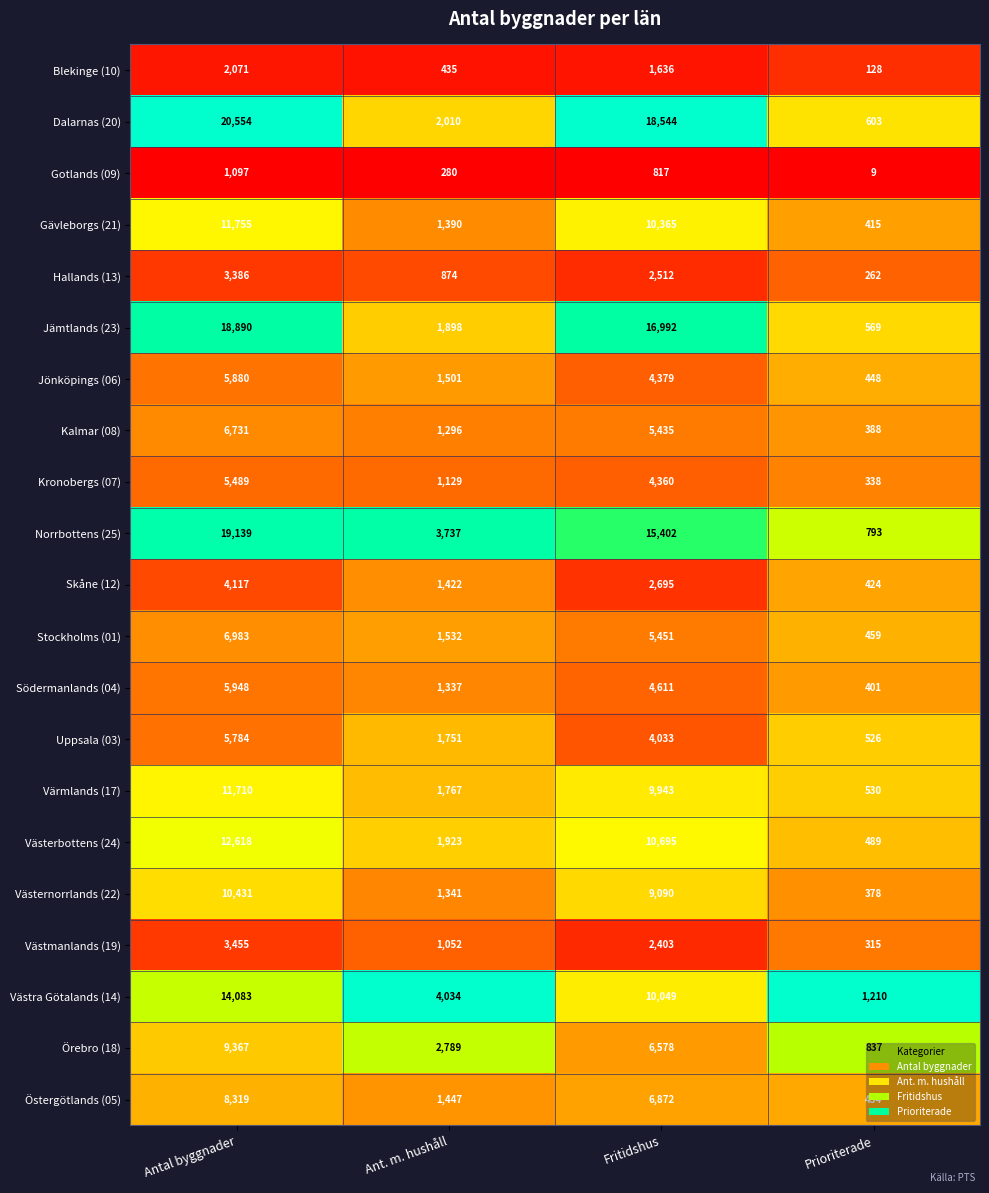

List the labels in order of Uppsala (03) value, largest first.

Antal byggnader, Fritidshus, Ant. m. hushåll, Prioriterade